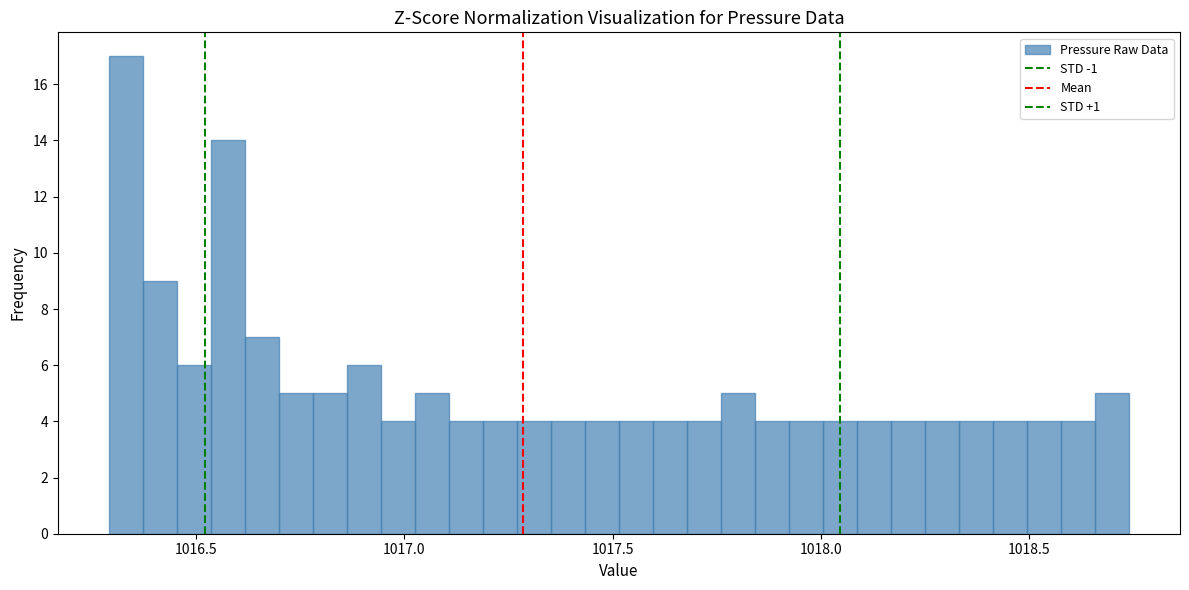

Read against the x-axis, roughly where is the centre of the tallest bar?

1016.35